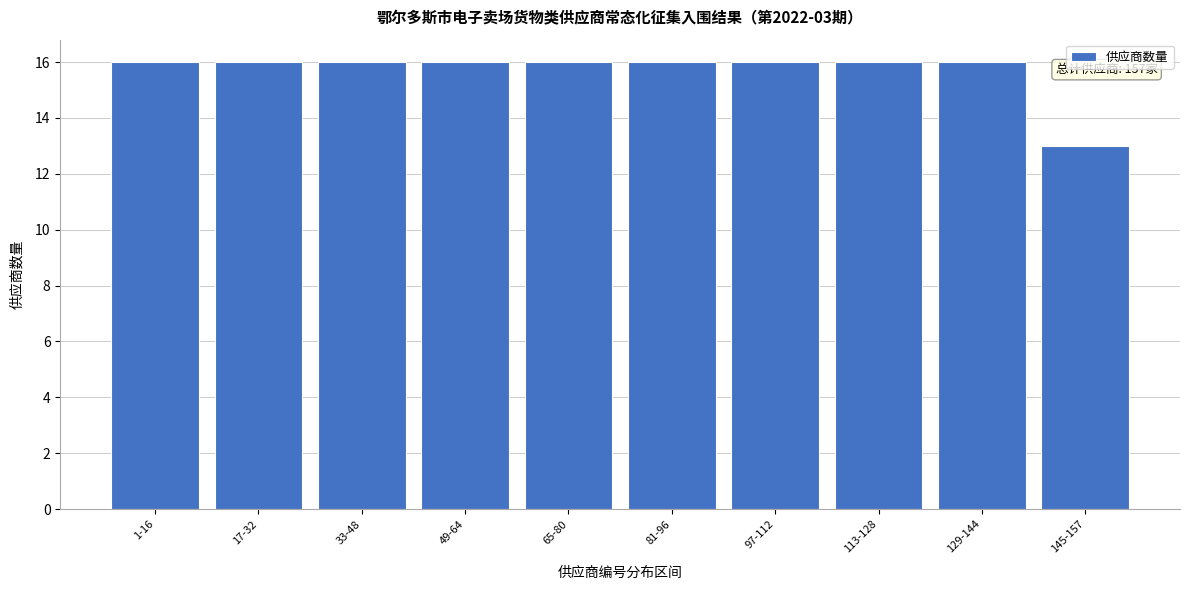

Reading left to right, transcribe all the data shown in this chart.

16	16	16	16	16	16	16	16	16	13